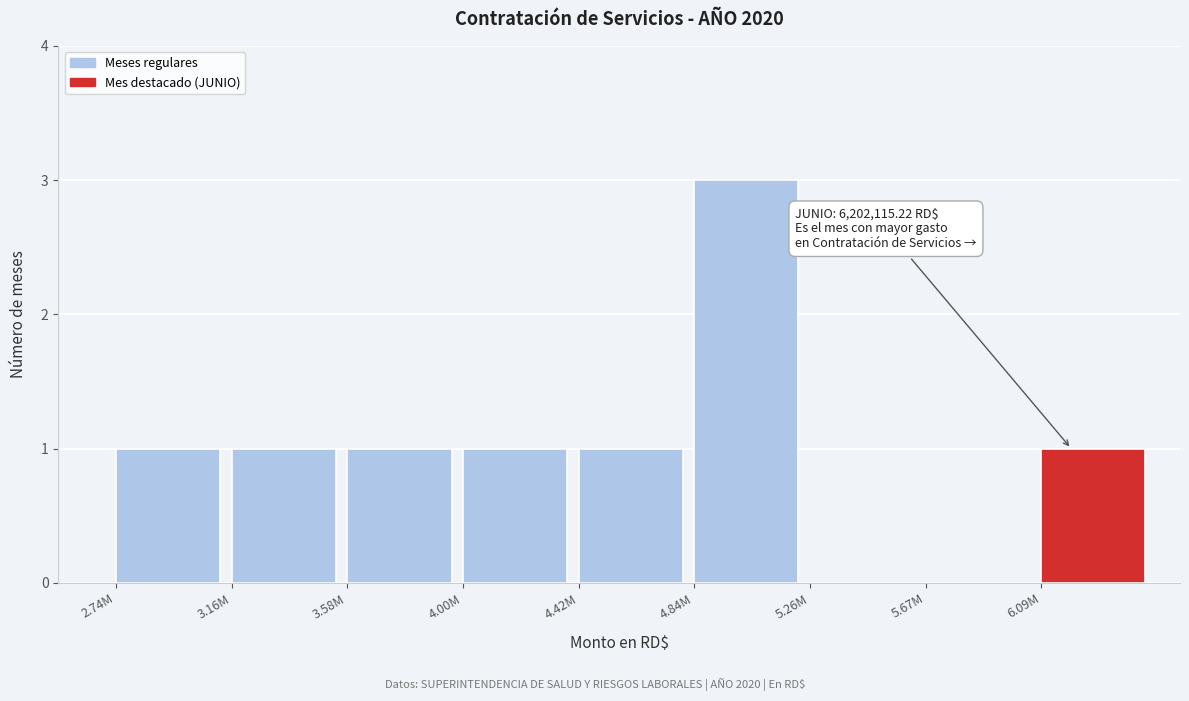

Reading left to right, what are all the values shown in this chart?

2.74M=1	3.16M=1	3.58M=1	4.00M=1	4.42M=1	4.84M=3	5.26M=0	5.67M=0	6.09M=1